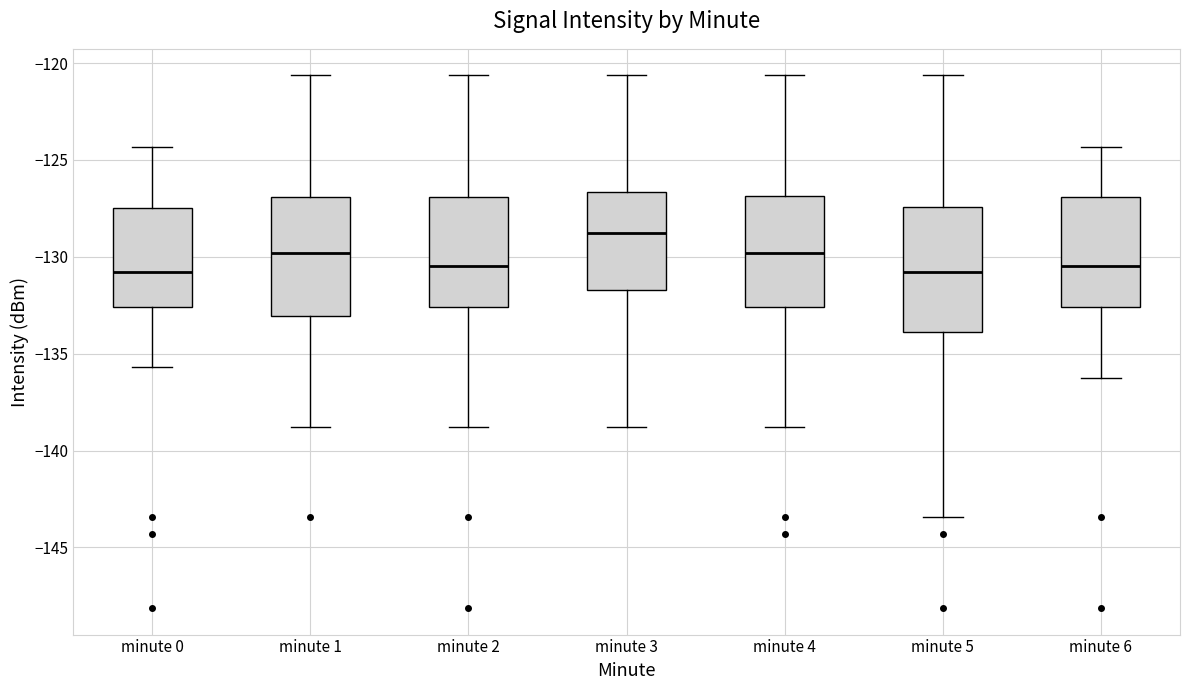

Where does the lower whisker of the box for minute 3 end on the y-axis? The values are not printed on the chart, so give them approximately, as read against the axis.

-139.0